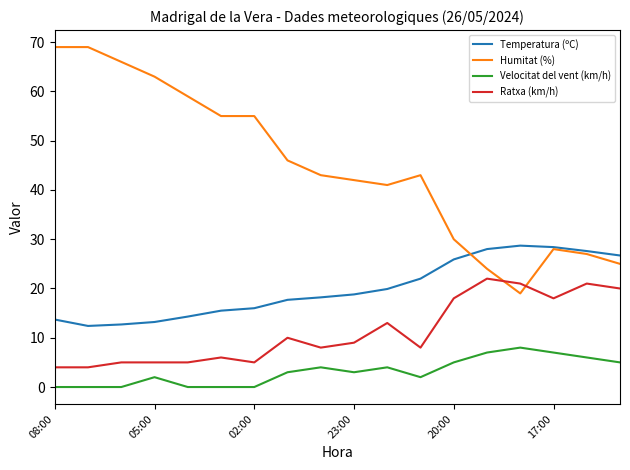

True or false: Temperatura (ºC) and Velocitat del vent (km/h) cross at least once.

False